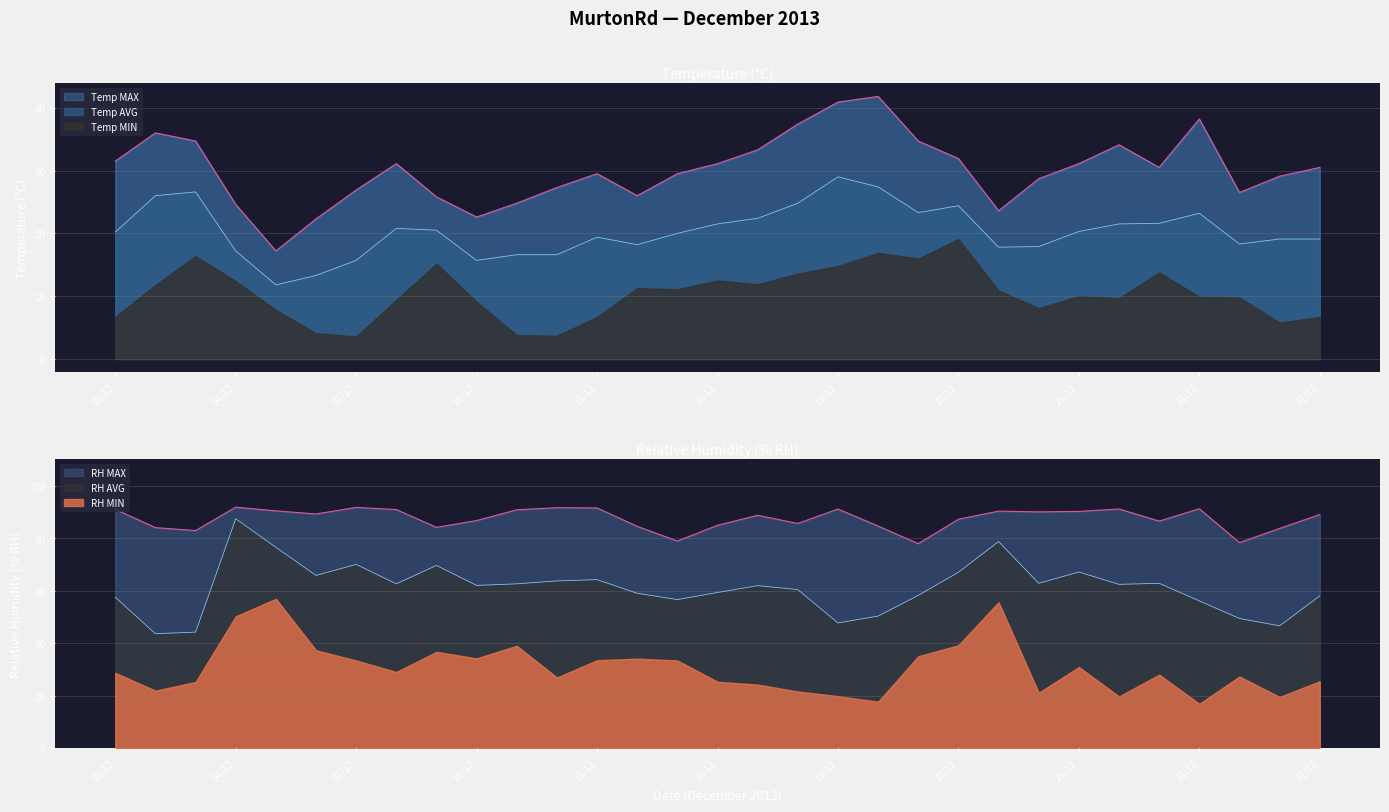

True or false: Temp AVG has more than 1 interior local peaks.

True